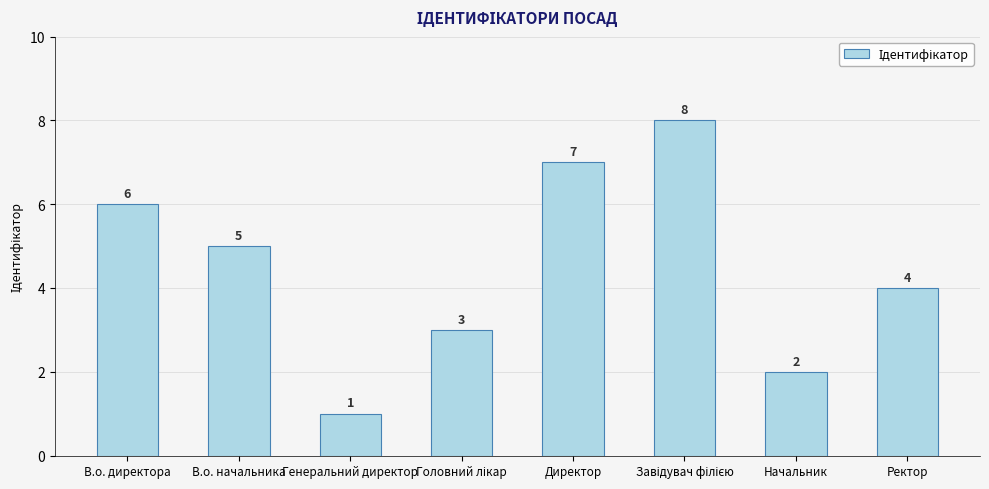

Reading left to right, list all the values displayed in this chart.

6	5	1	3	7	8	2	4